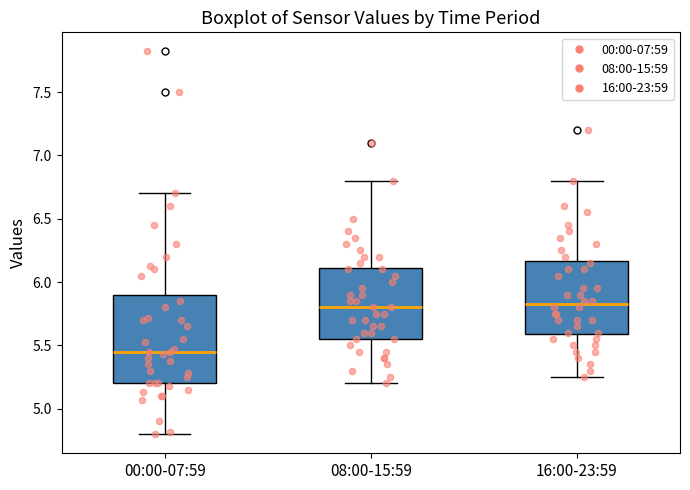

Which box is the tallest, from its lower edge to its upper edge?

00:00-07:59